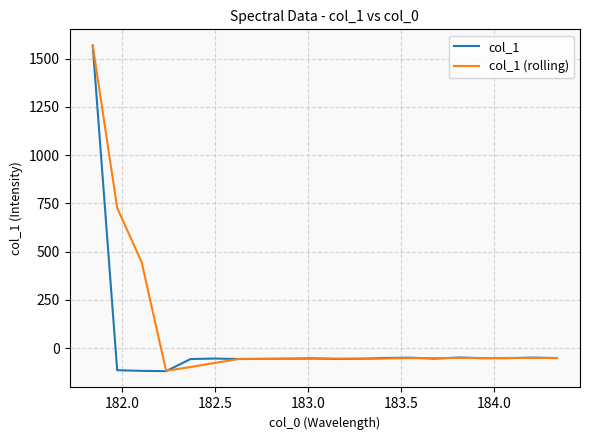

What is the greatest value displayed?

1568.0